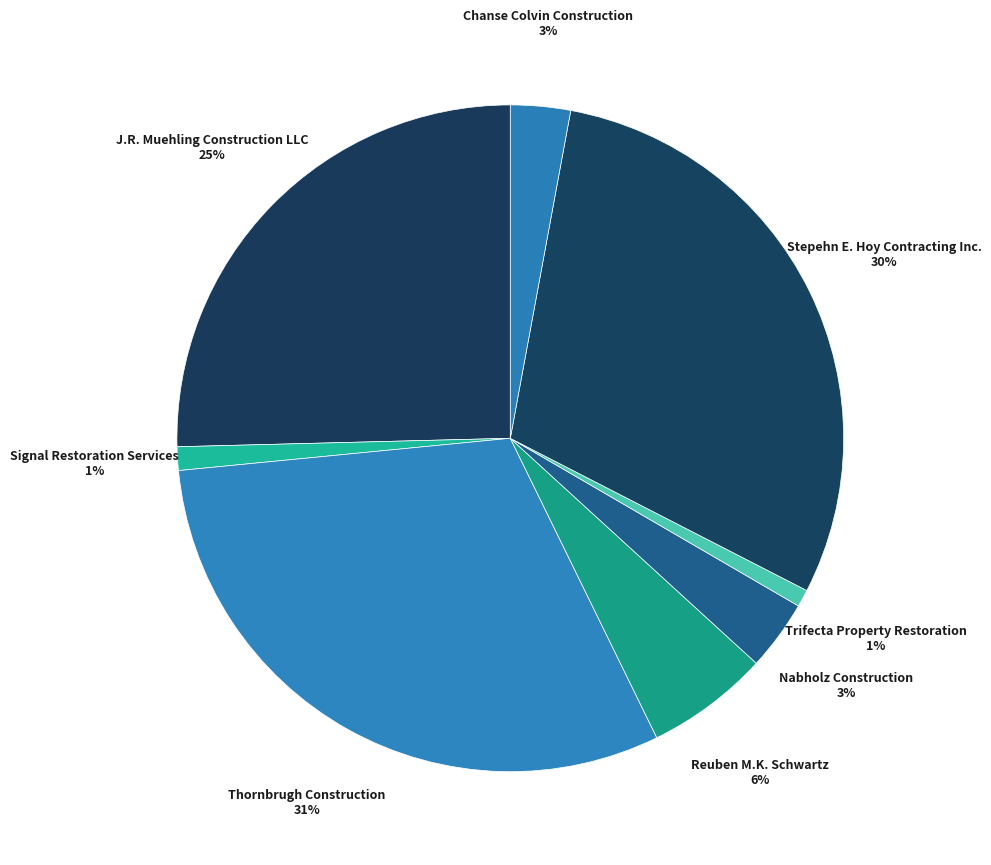

How many slices are in this pie chart?

8